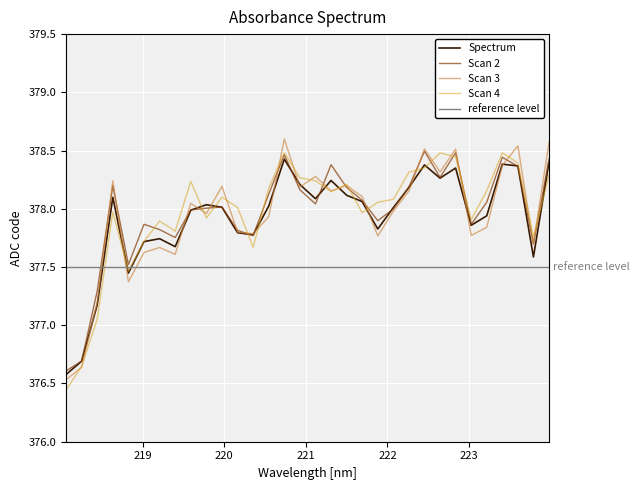

At which category does the data reach its first local valley?

218.8244